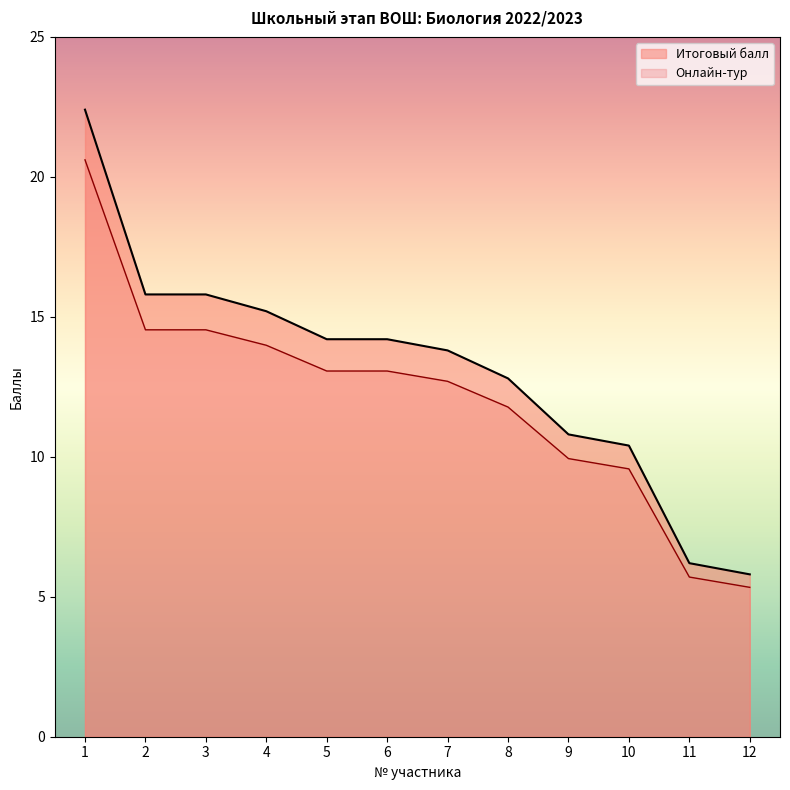

True or false: Онлайн-тур and Итоговый балл cross at least once.

False